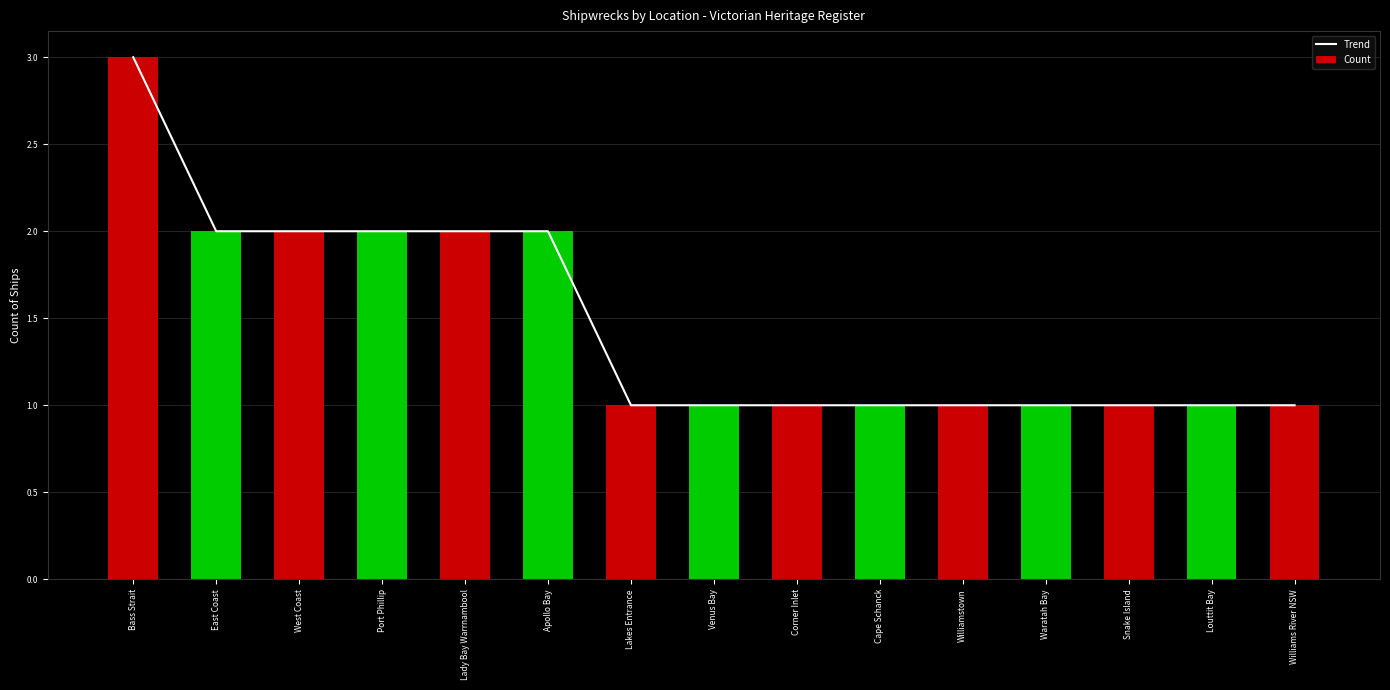

At Apollo Bay, list the series in order from smallest to largest.

Trend, Count